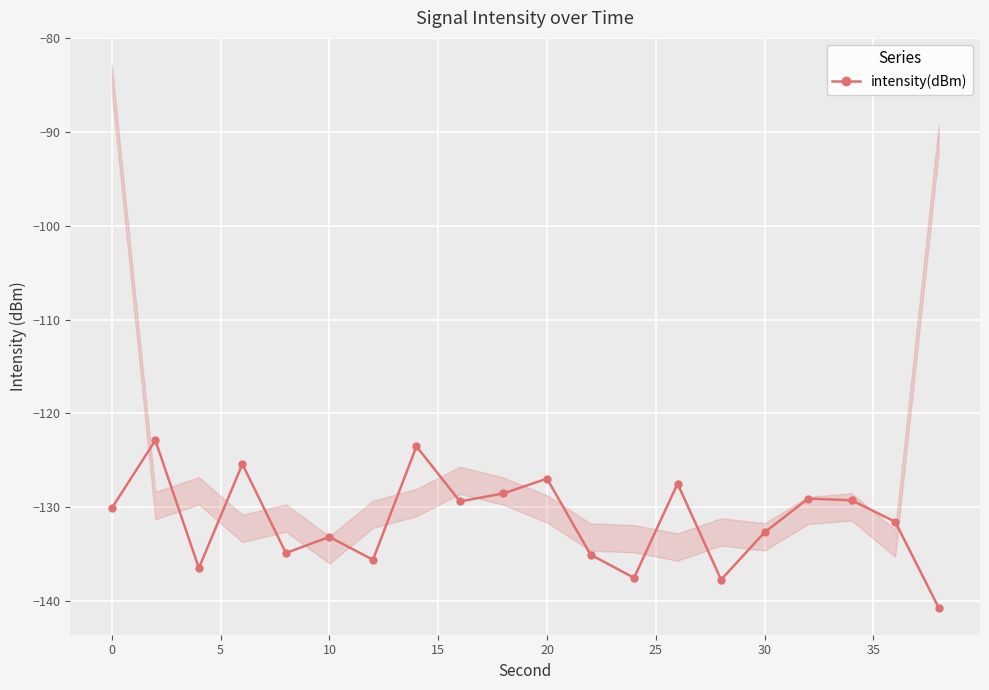

What is the difference between the maximum and minimum values?

17.8